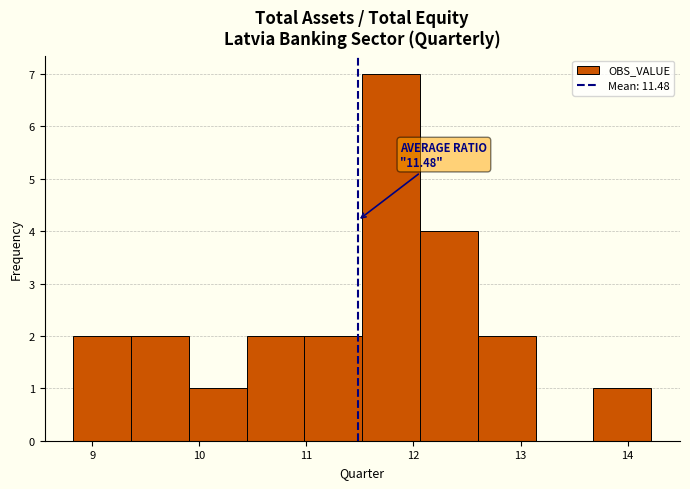

Which range on the x-axis has the tallest bar?

11.5 to 12.1